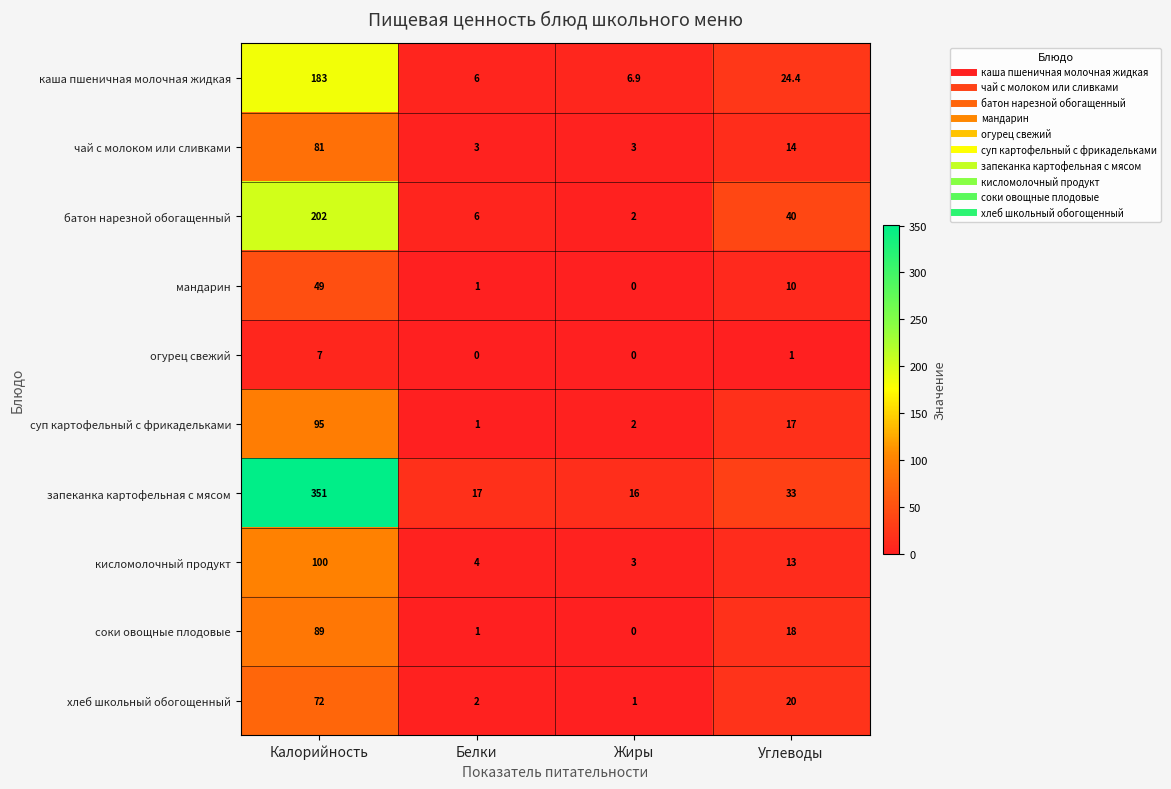

What is the sum of the суп картофельный с фрикадельками values at Калорийность and Жиры?

97.0